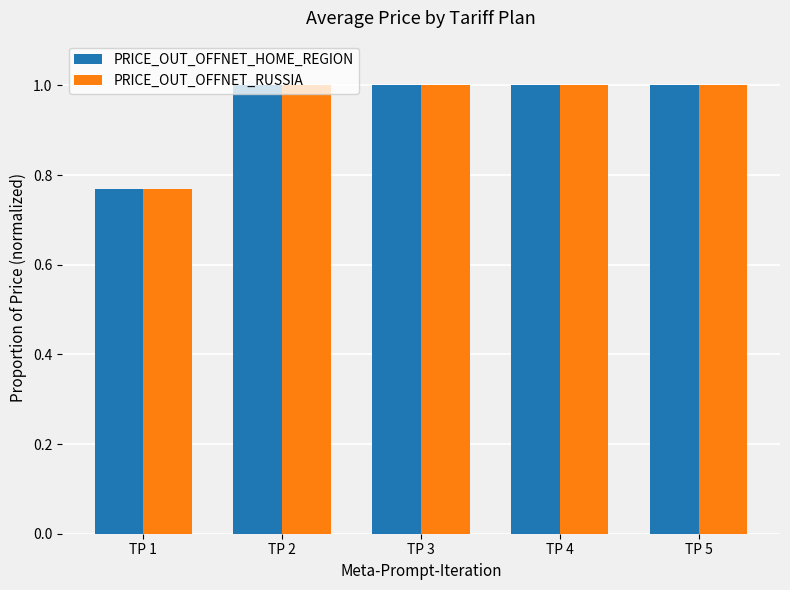

How many series are shown in this chart?

2